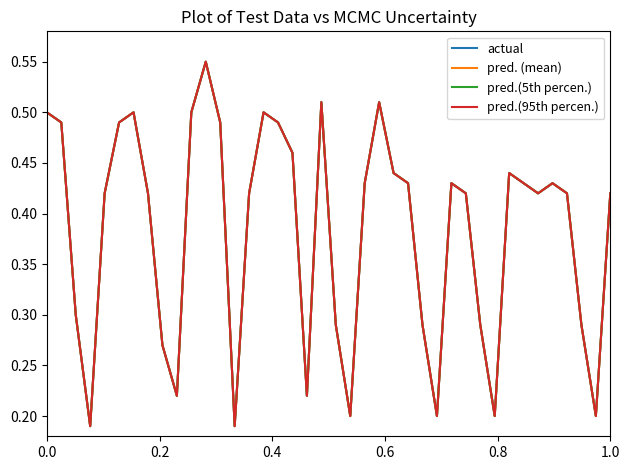

How many pred.(5th percen.) values are between 0 and 1?

40